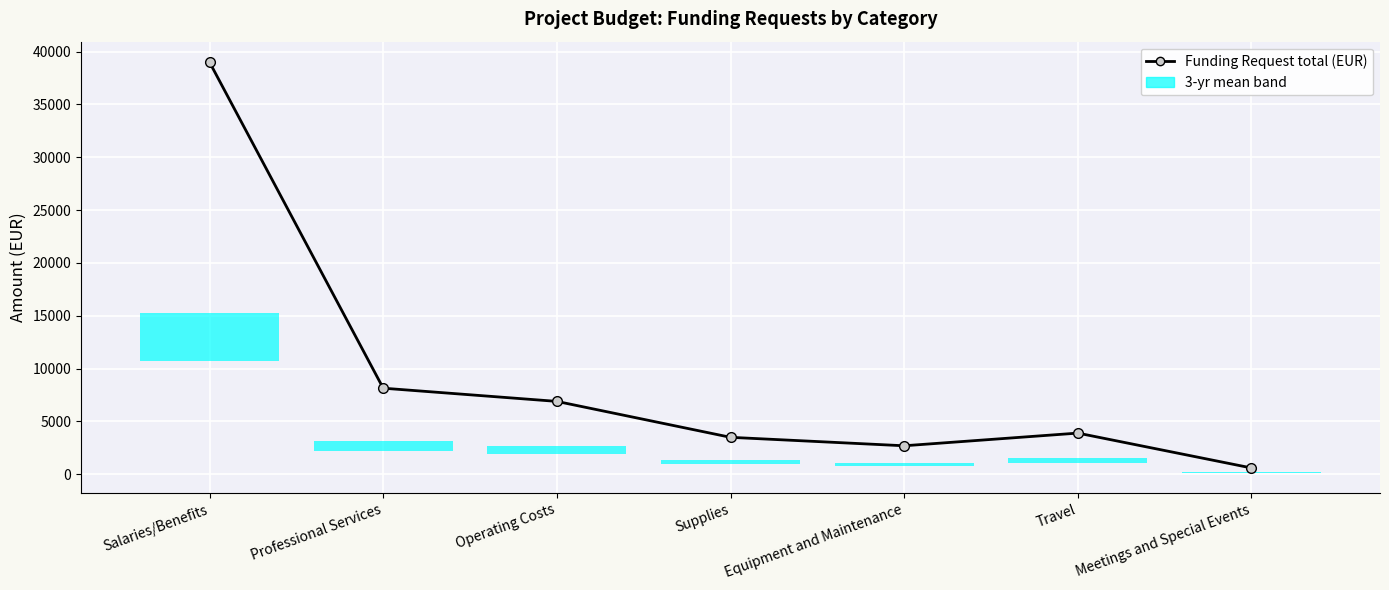

List the labels in order of value, smallest first.

Meetings and Special Events, Equipment and Maintenance, Supplies, Travel, Operating Costs, Professional Services, Salaries/Benefits